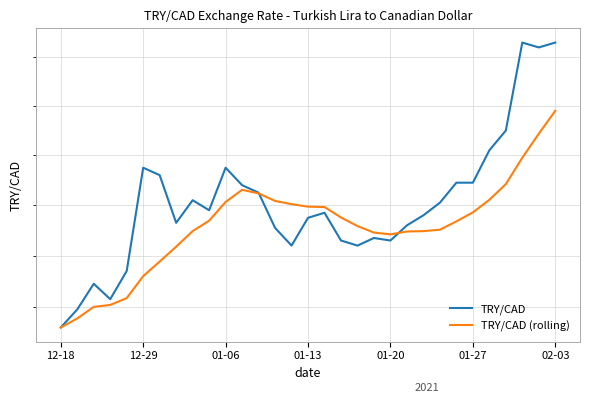

Which series has the largest total across all categories?

TRY/CAD